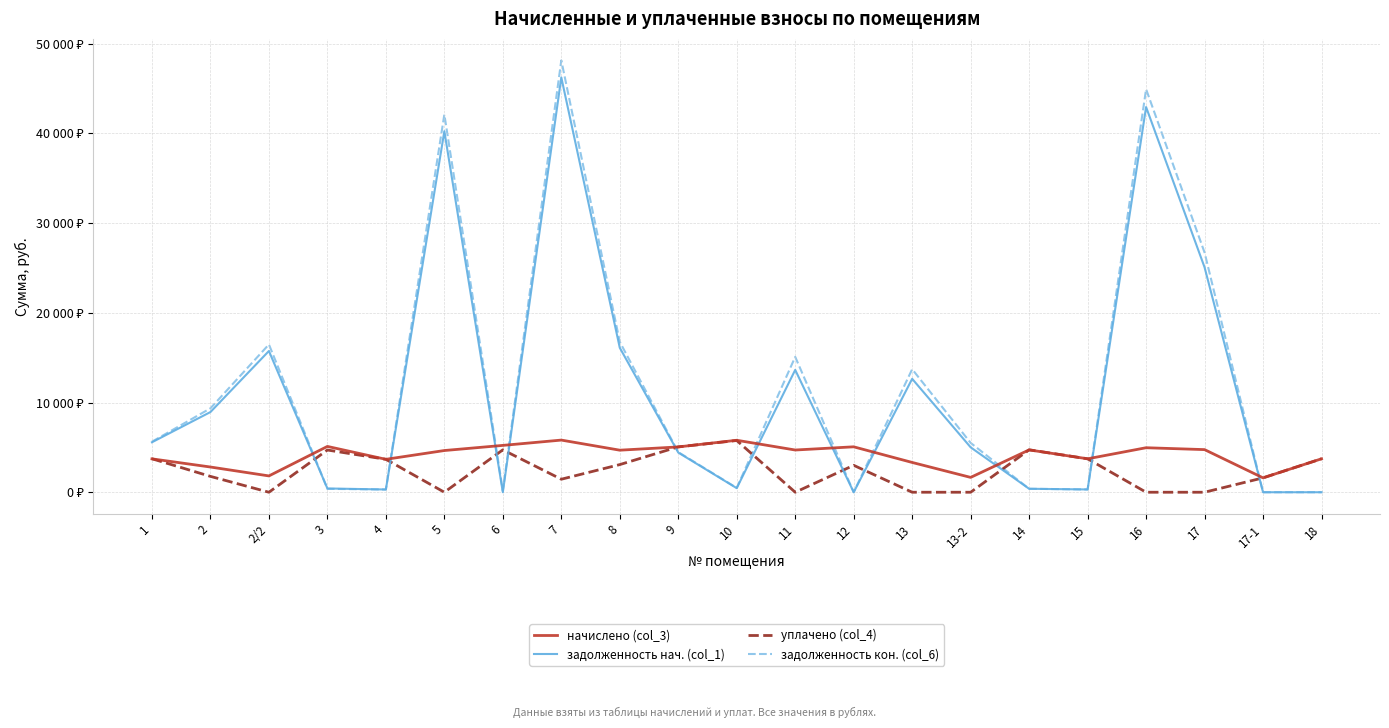

Where do задолженность нач. (col_1) and уплачено (col_4) first cross each other?

2/2 and 3